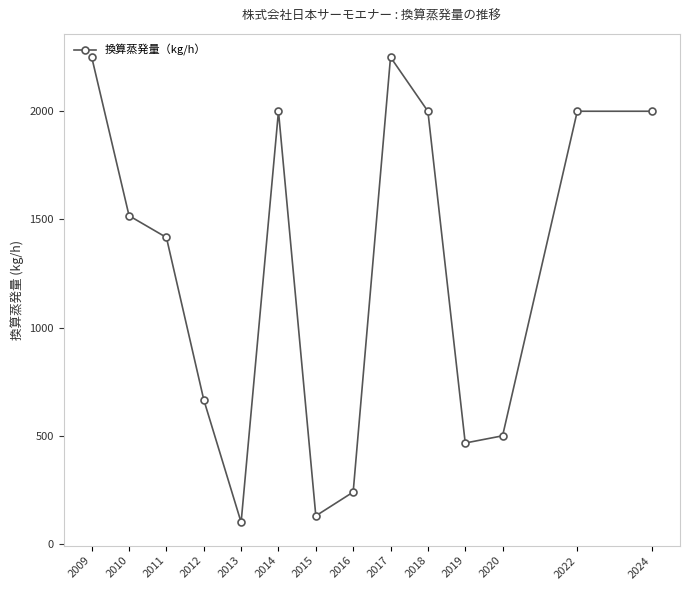

Is it true that the value at 2018 is 932.4?

False